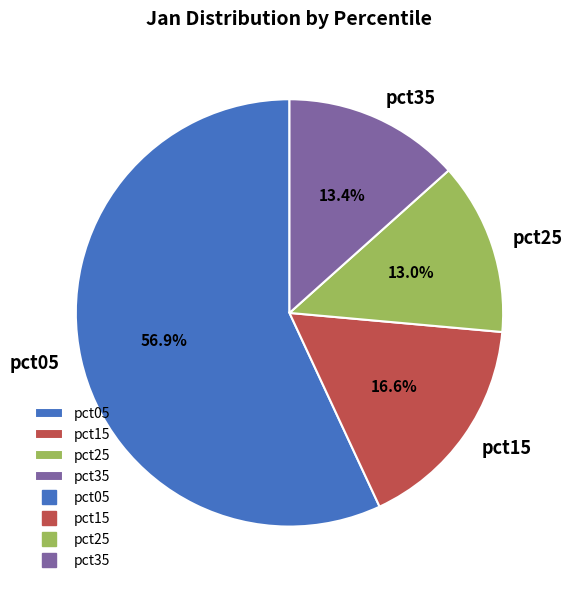

What is the ratio of the value at pct15 to the value at pct35?

1.2